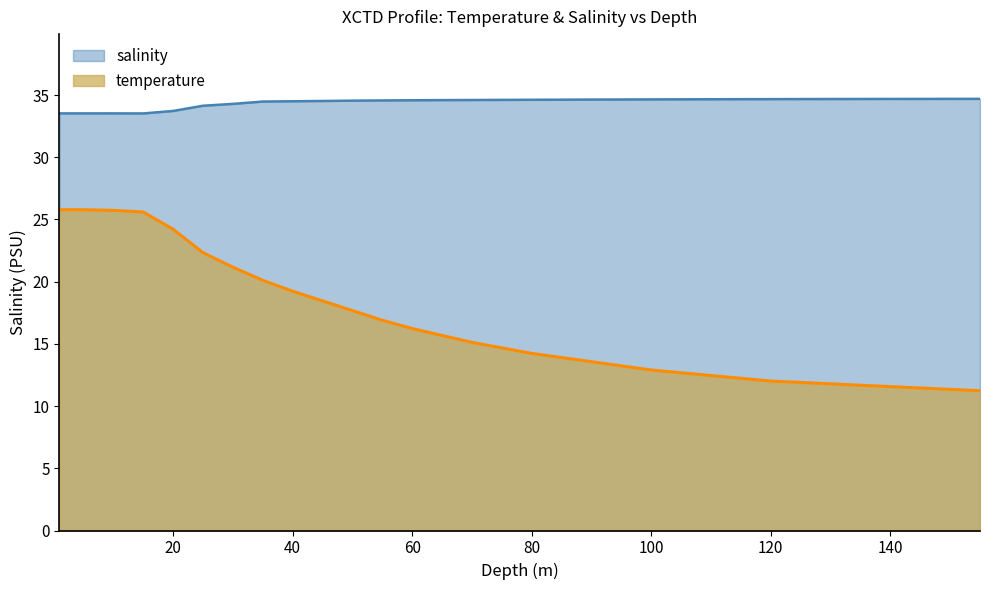

What is the highest value of the salinity series?

34.7